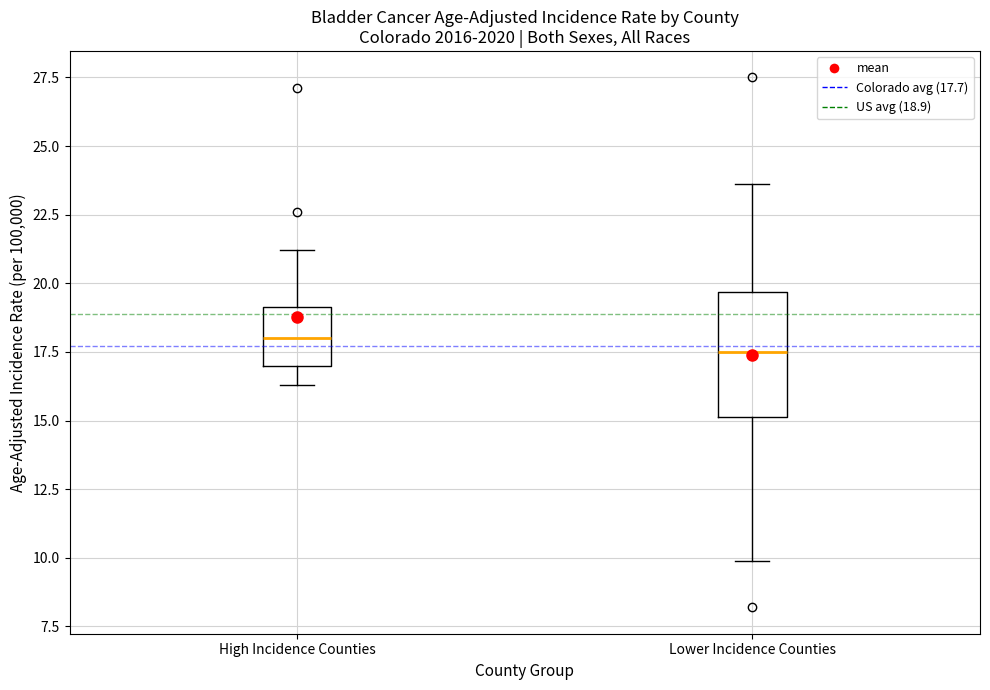

Where is the lower edge of the box for High Incidence Counties on the y-axis? The values are not printed on the chart, so give them approximately, as read against the axis.

17.0